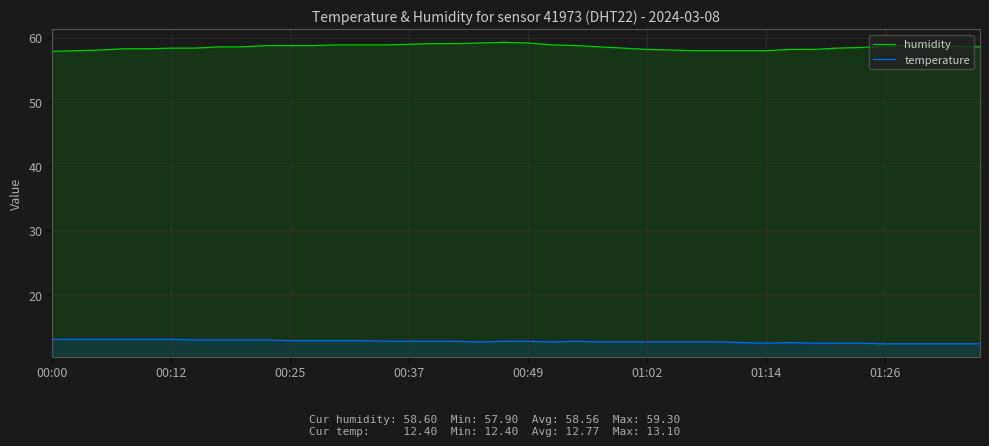

What is the spread (max minus min) of values at 01:02?

45.5